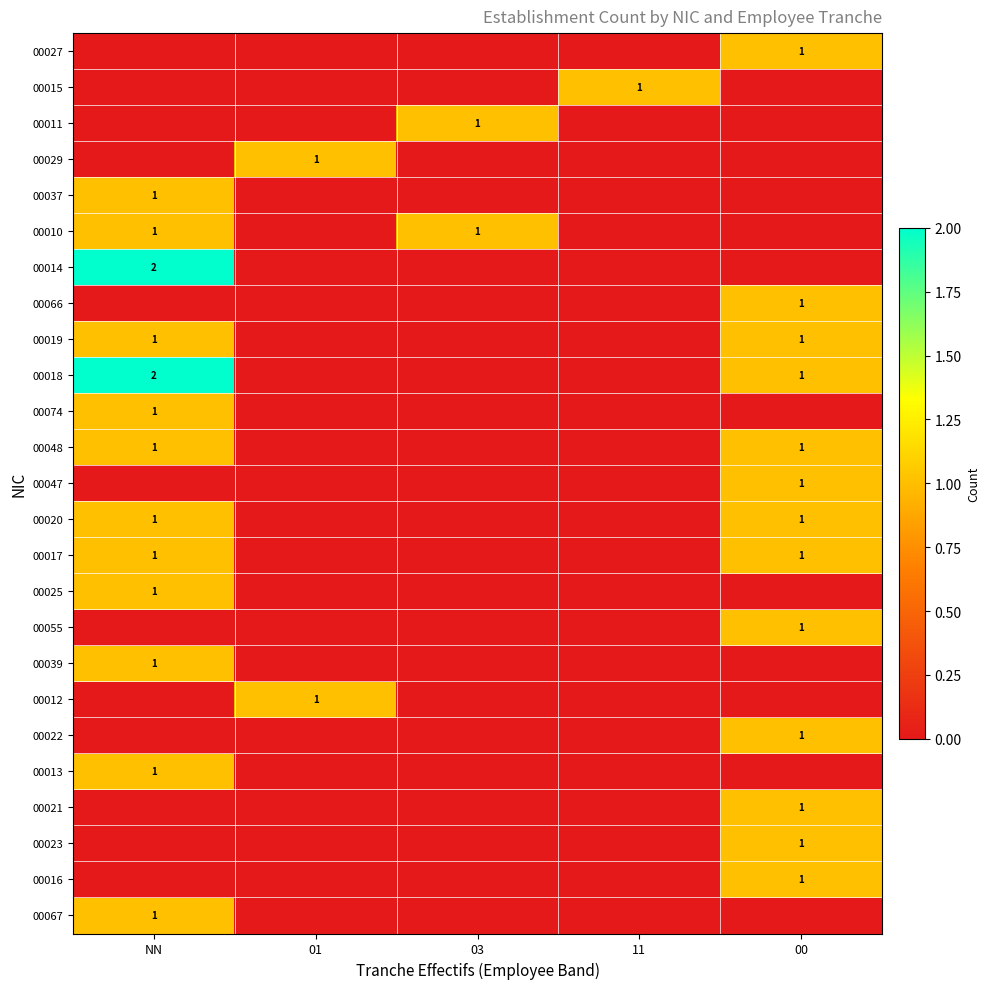

Which series has the largest total across all categories?

00018